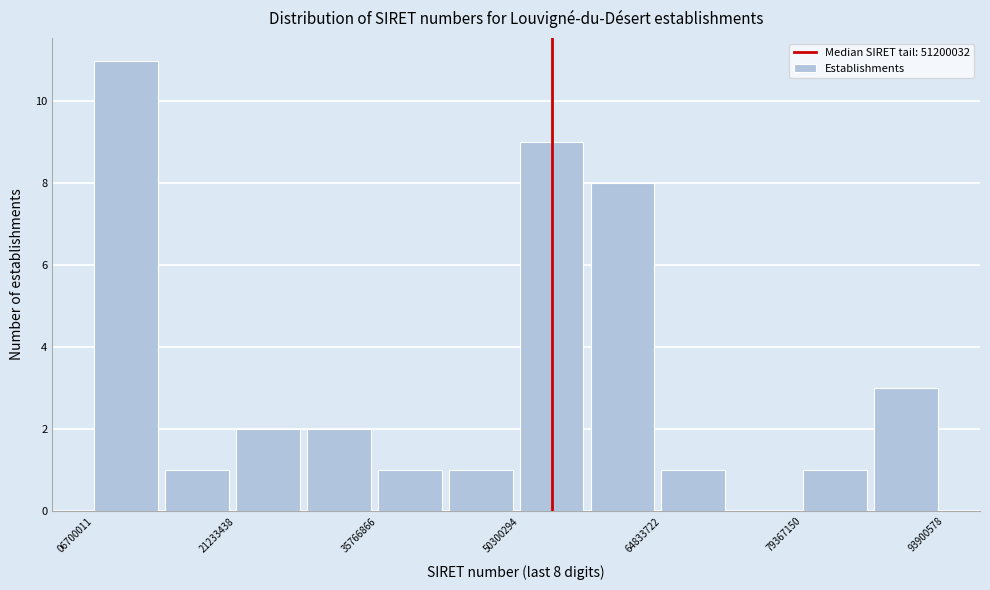

Read against the x-axis, roughly where is the centre of the tallest bar?

10000000